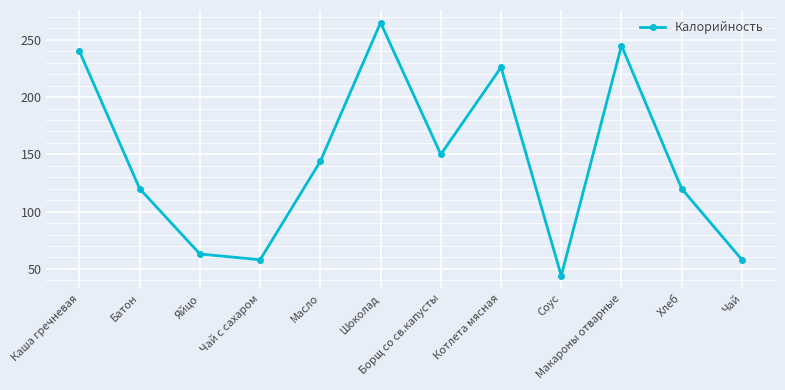

Between Макароны отварные and Каша гречневая, which is larger?

Макароны отварные